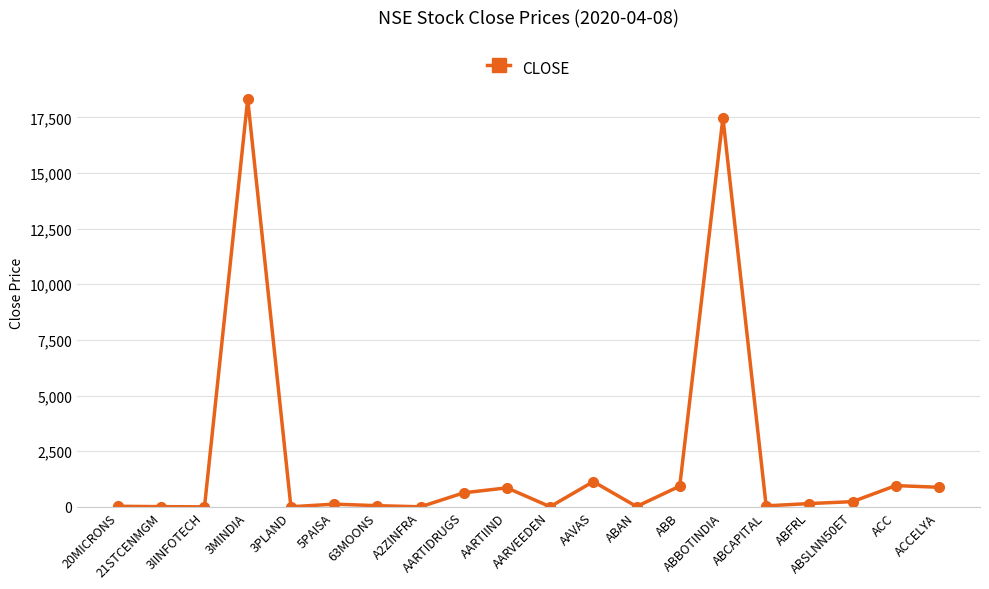

What is the change in value from AARTIDRUGS to AAVAS?

+503.6